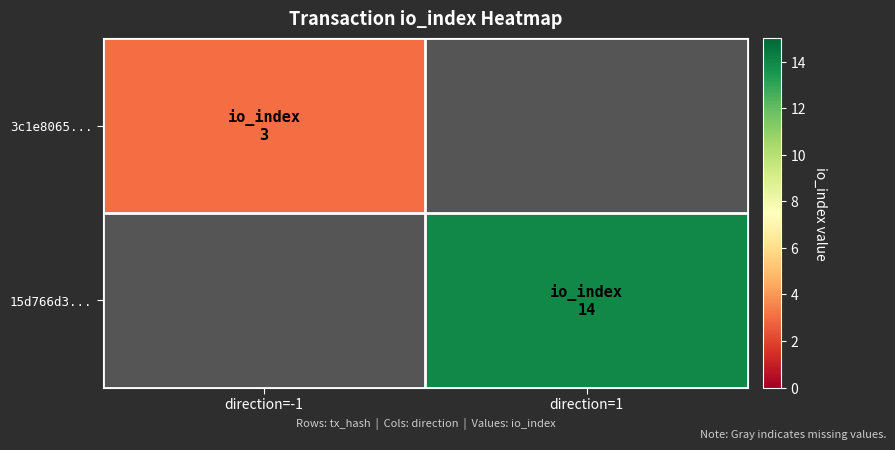

How many categories are shown in the chart?

2